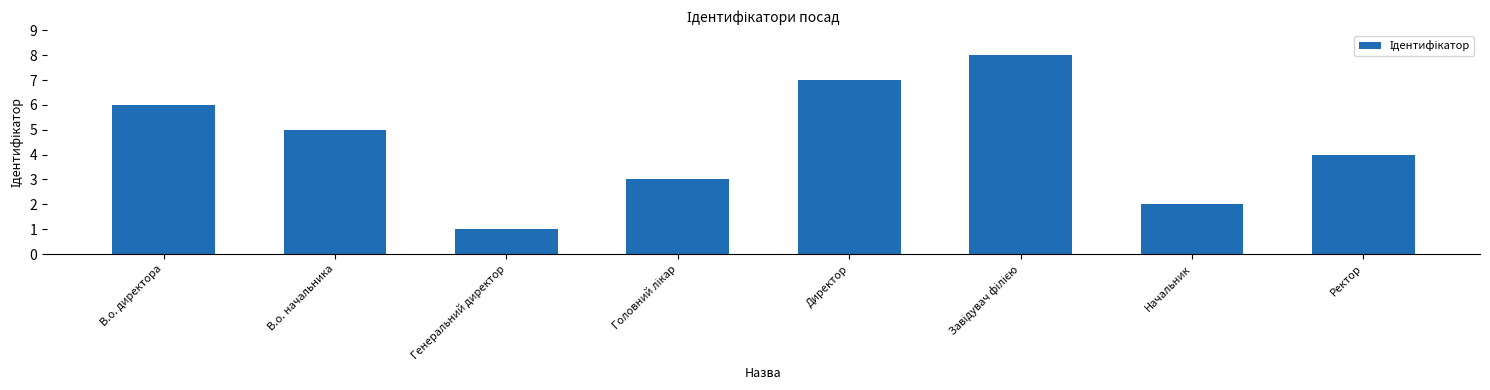

How many values are between 3 and 7?

5